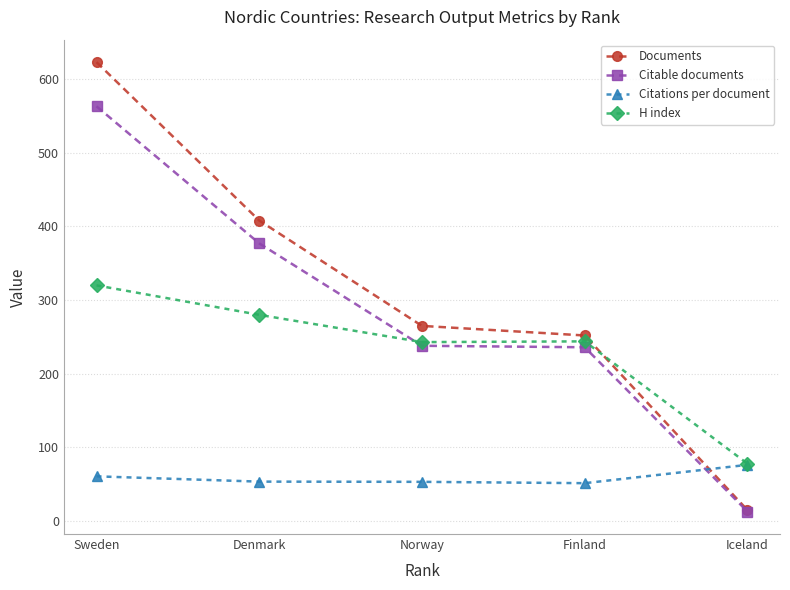

Which series has the largest total across all categories?

Documents